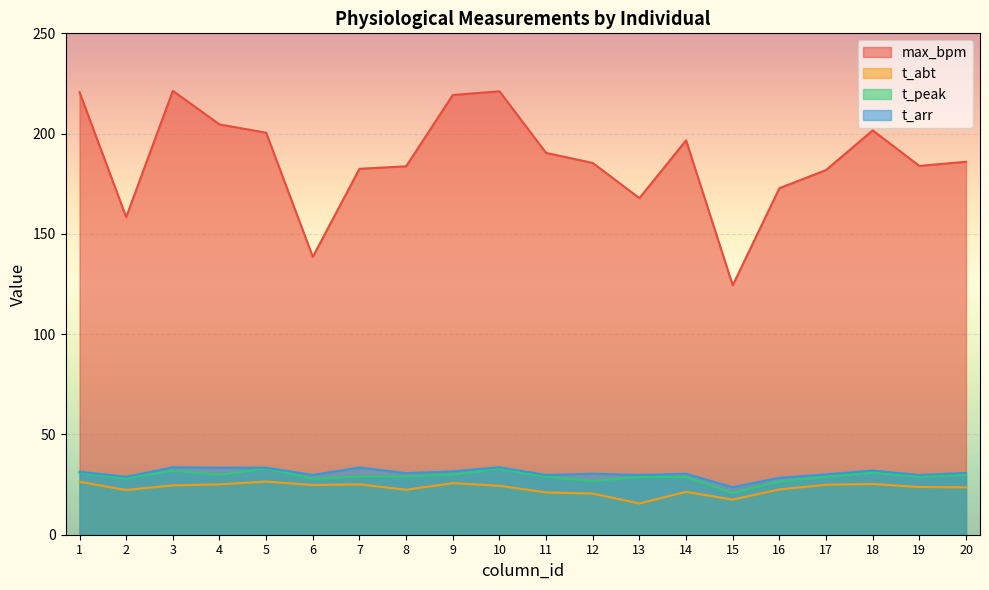

How many interior local peaks does the t_abt series have?

5